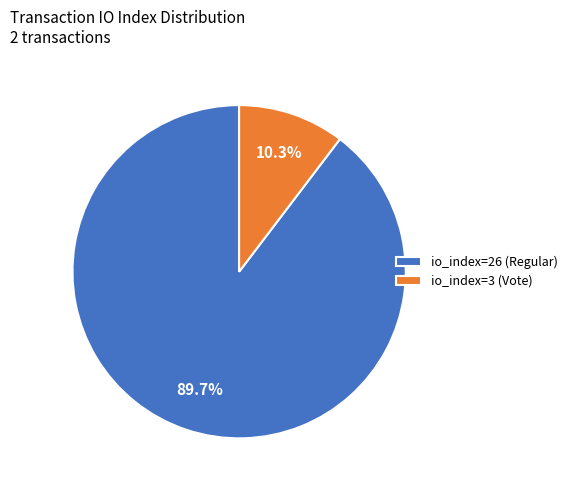

Count the number of slices in the pie.

2